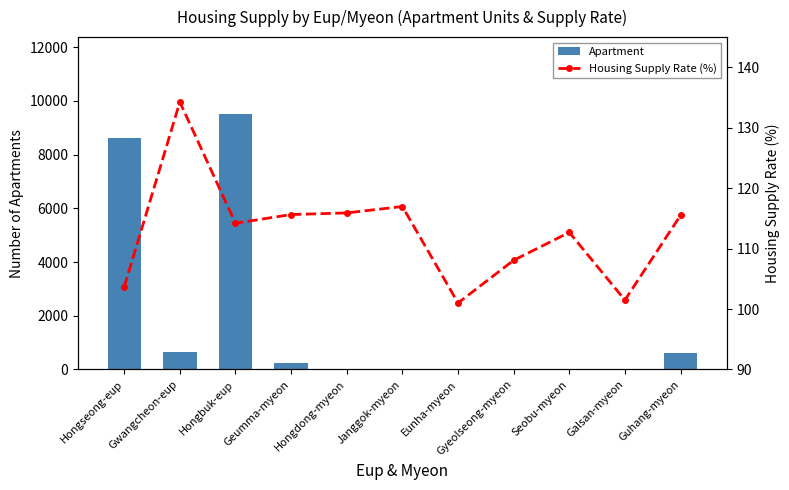

Reading left to right, what are all the values shown in this chart?

Apartment: 8622.0	634.0	9520.0	250.0	0.0	0.0	0.0	0.0	0.0	0.0	620.0
Housing Supply Rate (%): 103.7	134.3	114.2	115.6	115.9	117.0	101.0	108.1	112.7	101.5	115.5